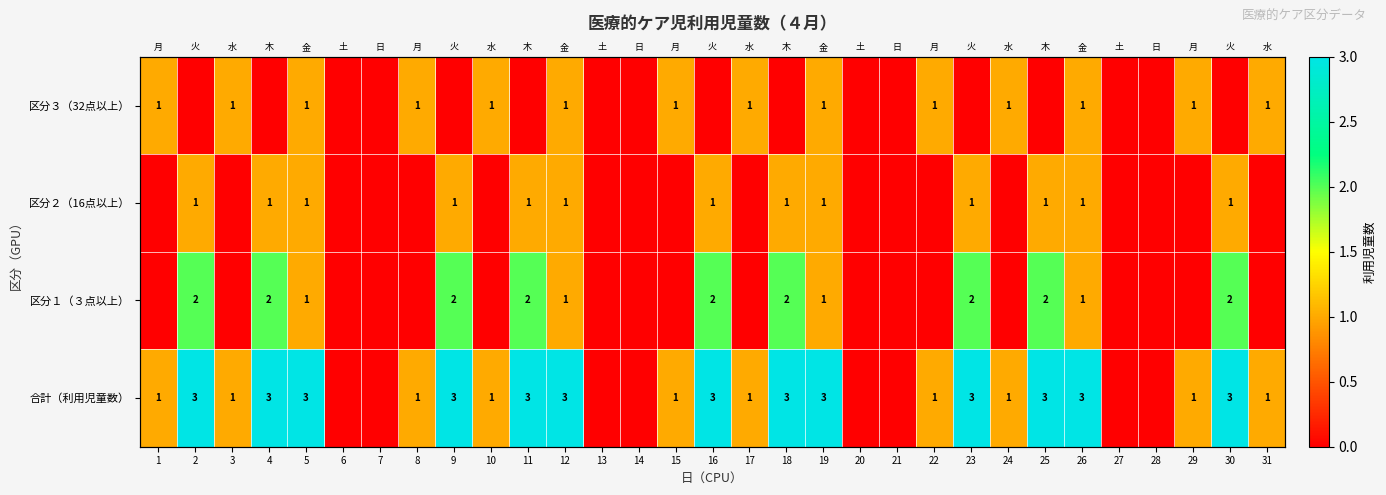

Which category has the lowest value across all series?

2